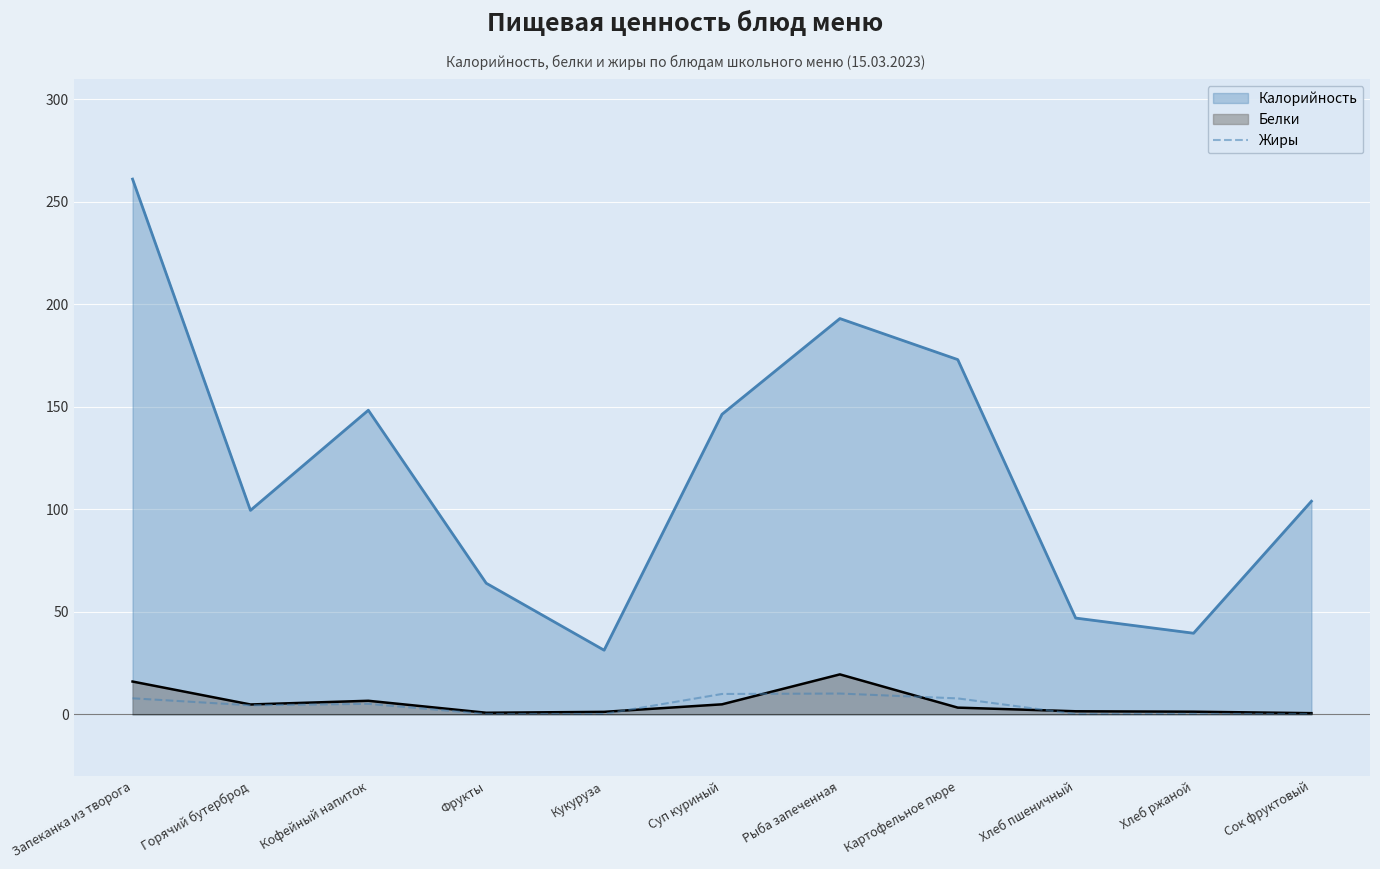

What is the label of the 2nd point from the left?

Горячий бутерброд